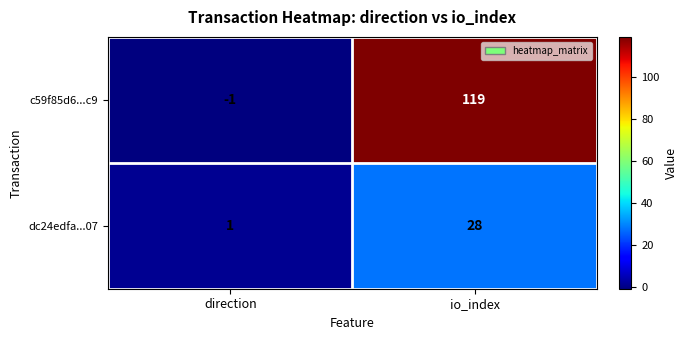

What is the sum of all dc24edfa...07 values?

29